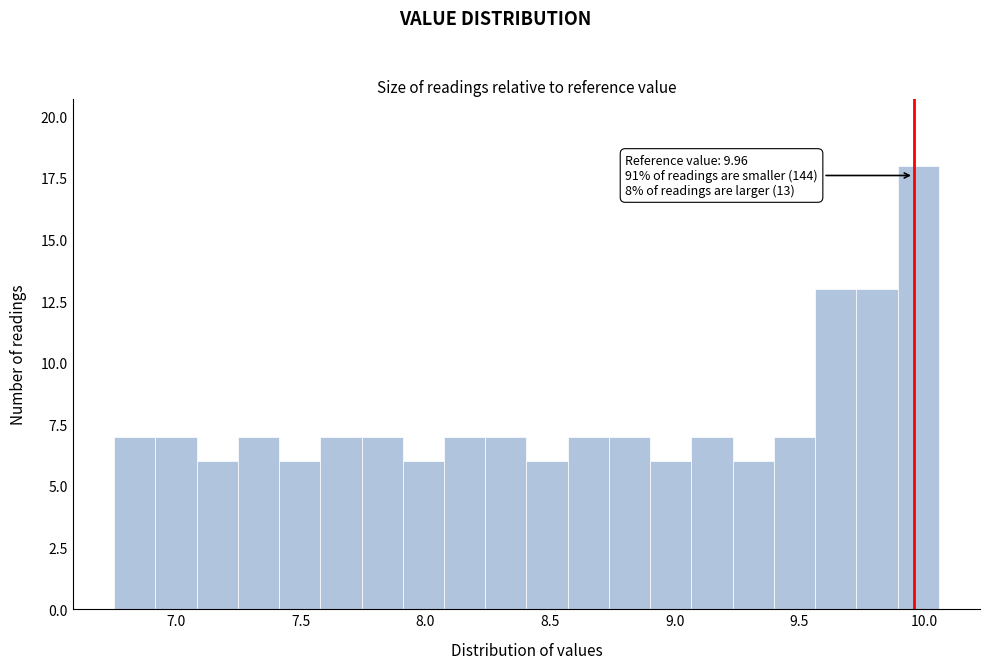

Around what value on the x-axis is the tallest bar? Give the approximate position of its centre, as read against the axis.

10.00